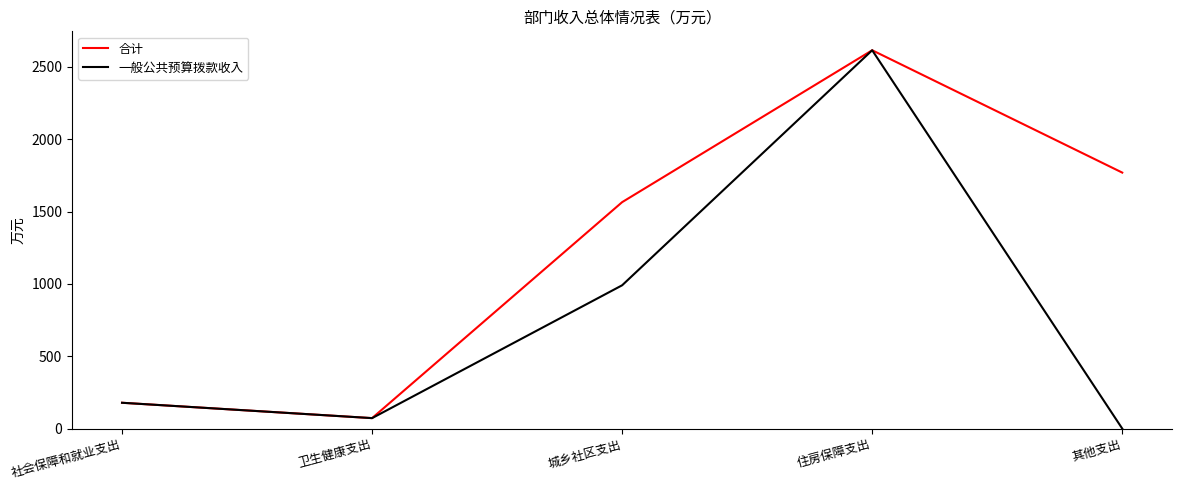

Does the chart have visible grid lines?

No